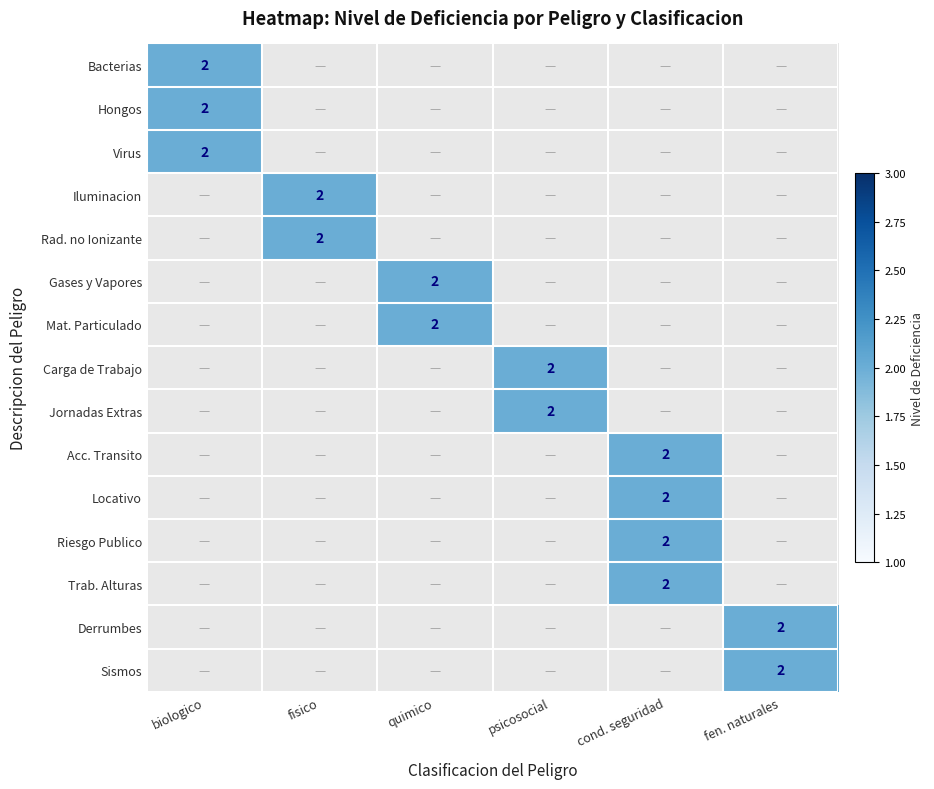

Between 3 and 7, which is larger?

3